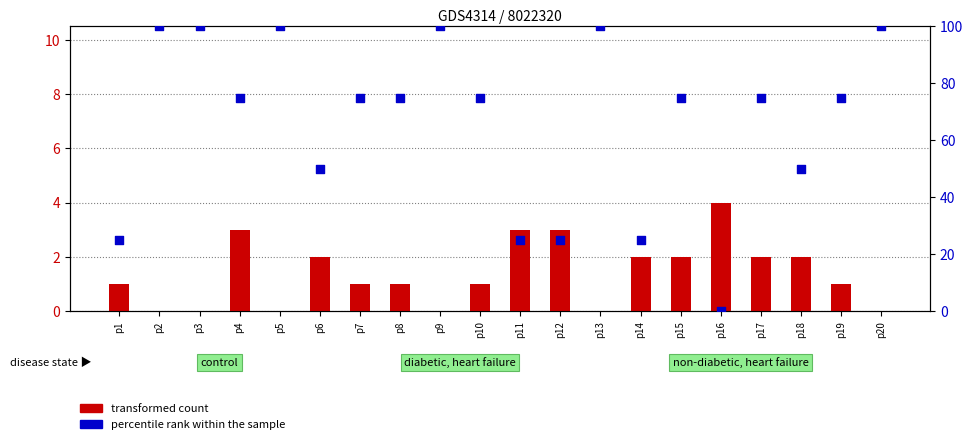

Which series has the largest total across all categories?

percentile rank within the sample